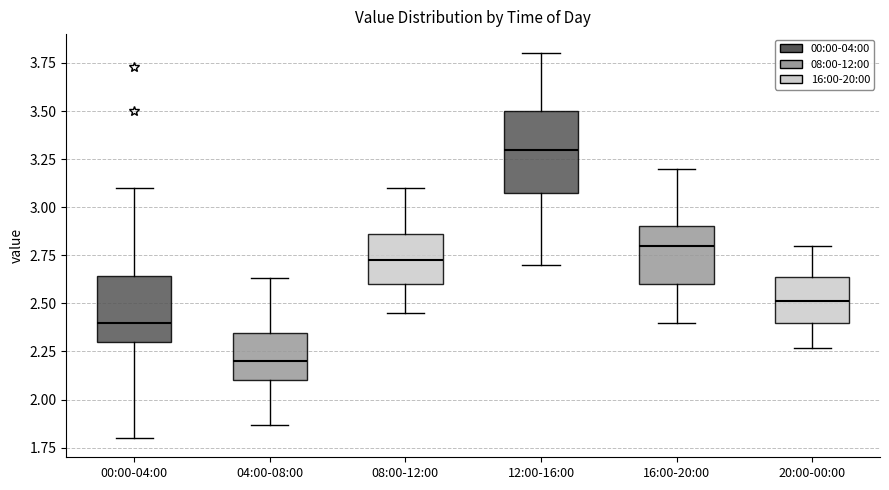

Which box's median line is the highest?

12:00-16:00